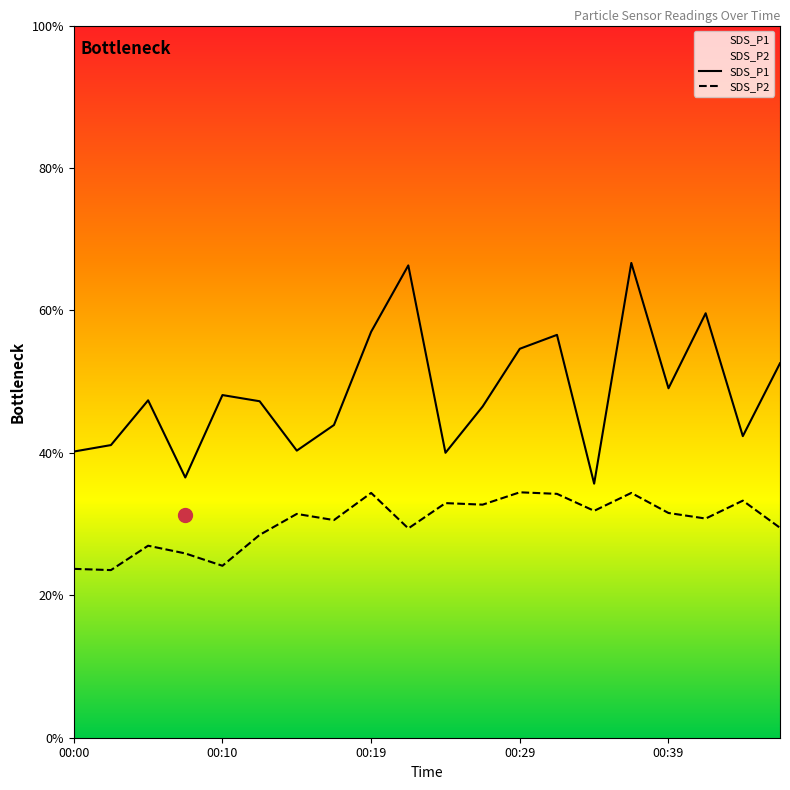

The value of SDS_P2 at 00:19 is 10.6. True or false?

False